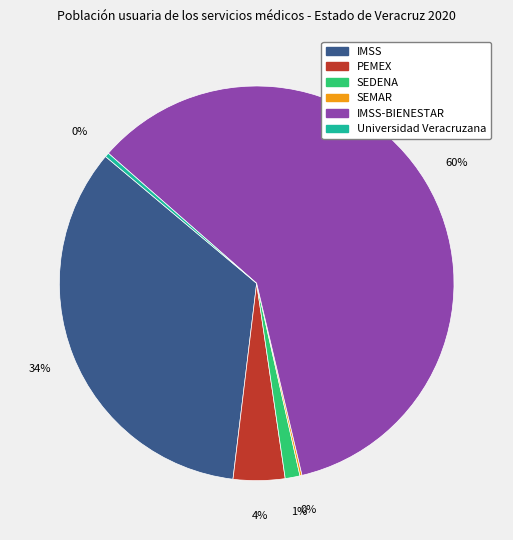

Is there a majority slice in this chart?

Yes